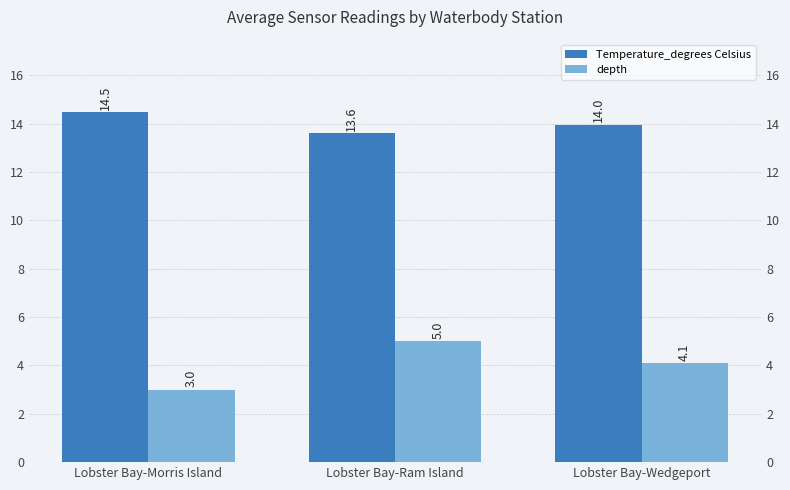

What is the sum of the depth values at Lobster Bay-Wedgeport and Lobster Bay-Morris Island?

7.1